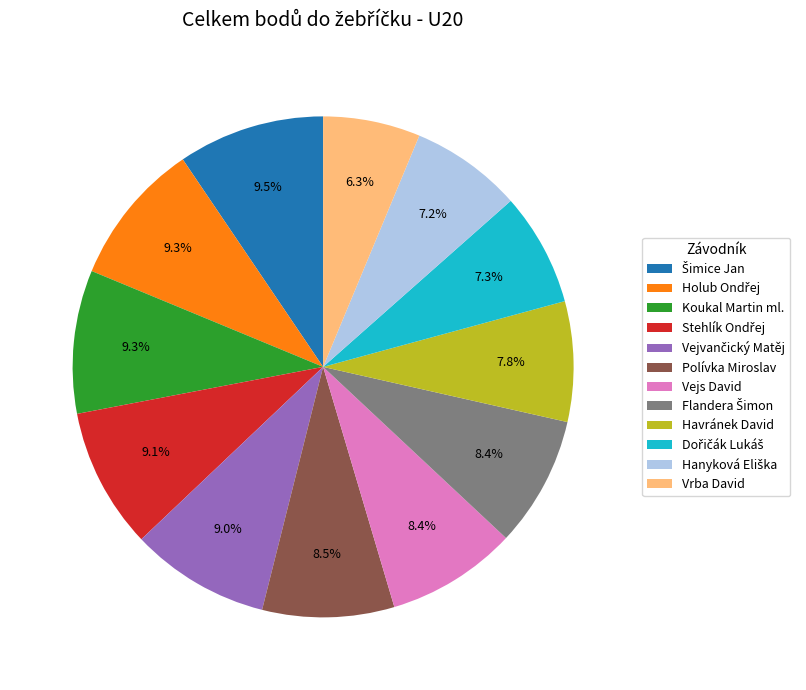

Which slice is the smallest?

Vrba David